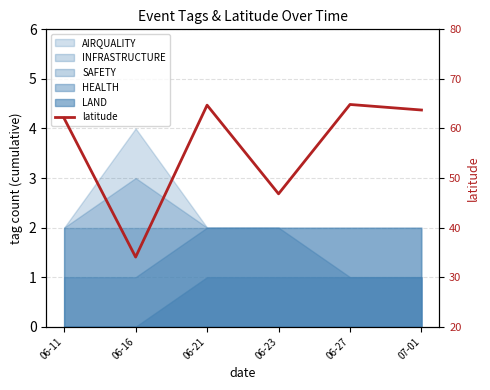

What is the maximum value shown in the chart?

64.8